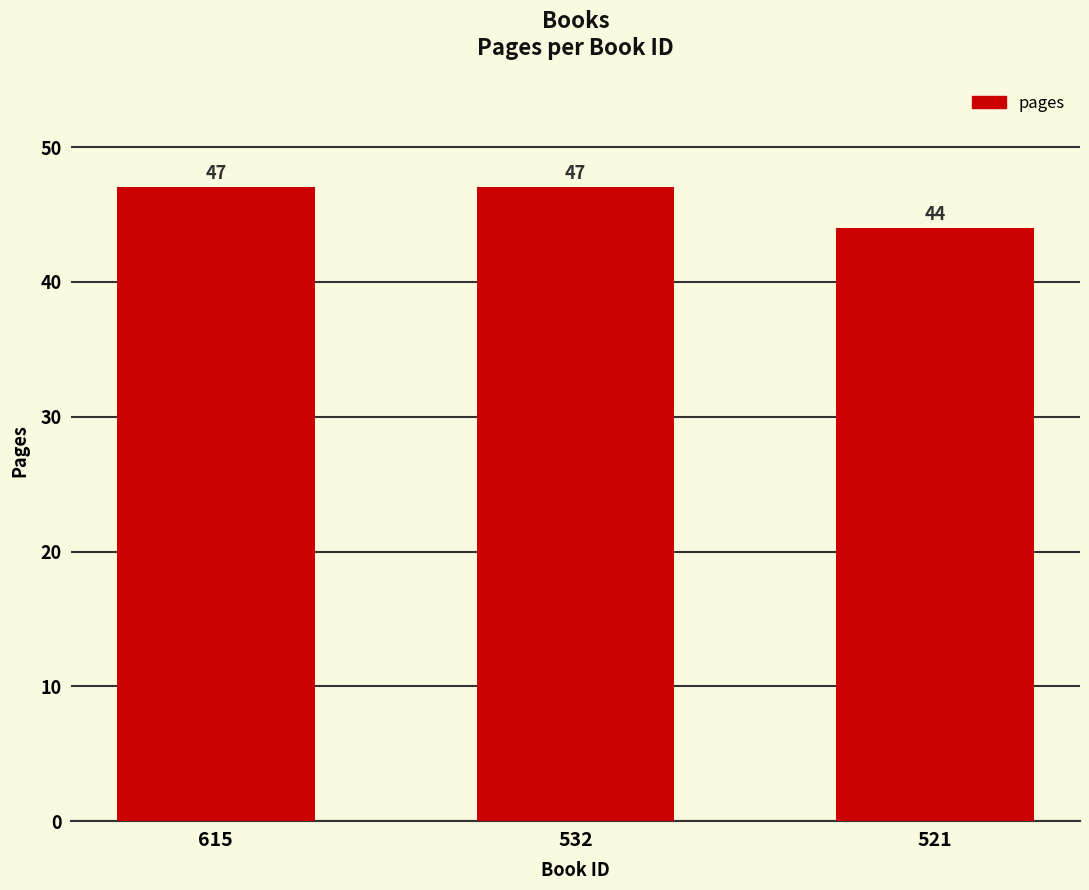

The value at 532 is 47. True or false?

True